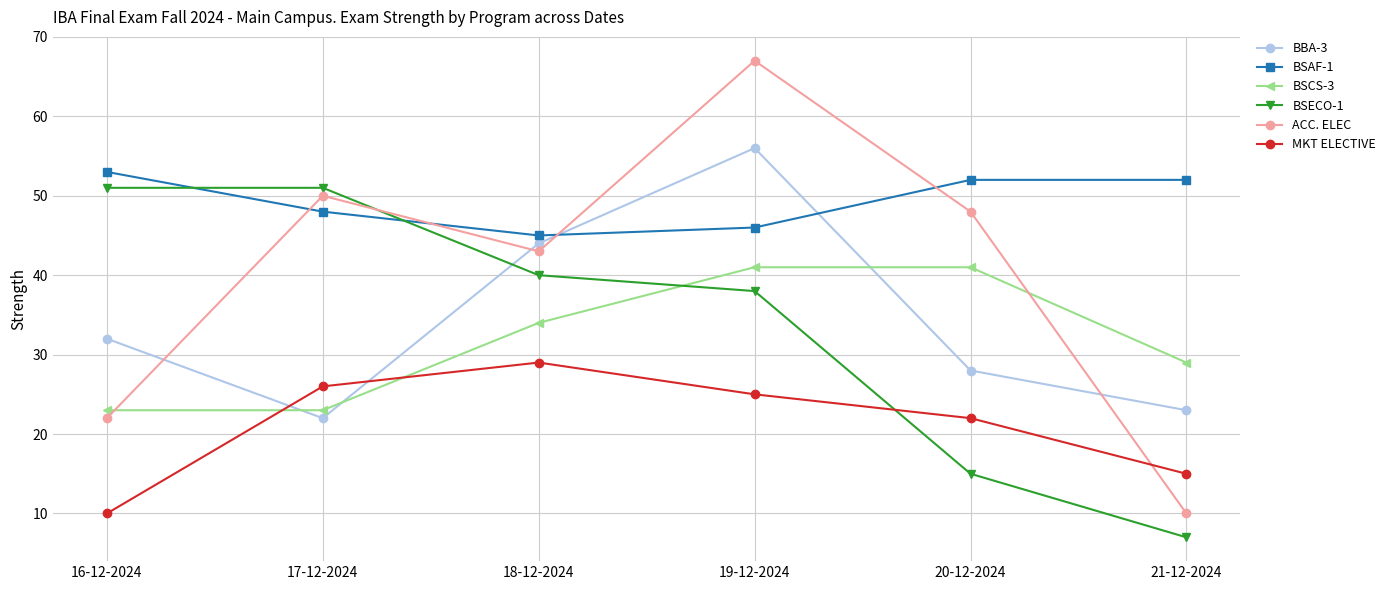

After their last crossing, which series has the higher values: BSCS-3 or ACC. ELEC?

BSCS-3